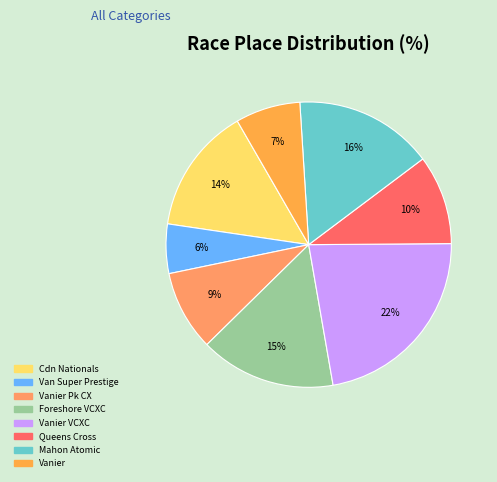

How many segments does this pie chart have?

8